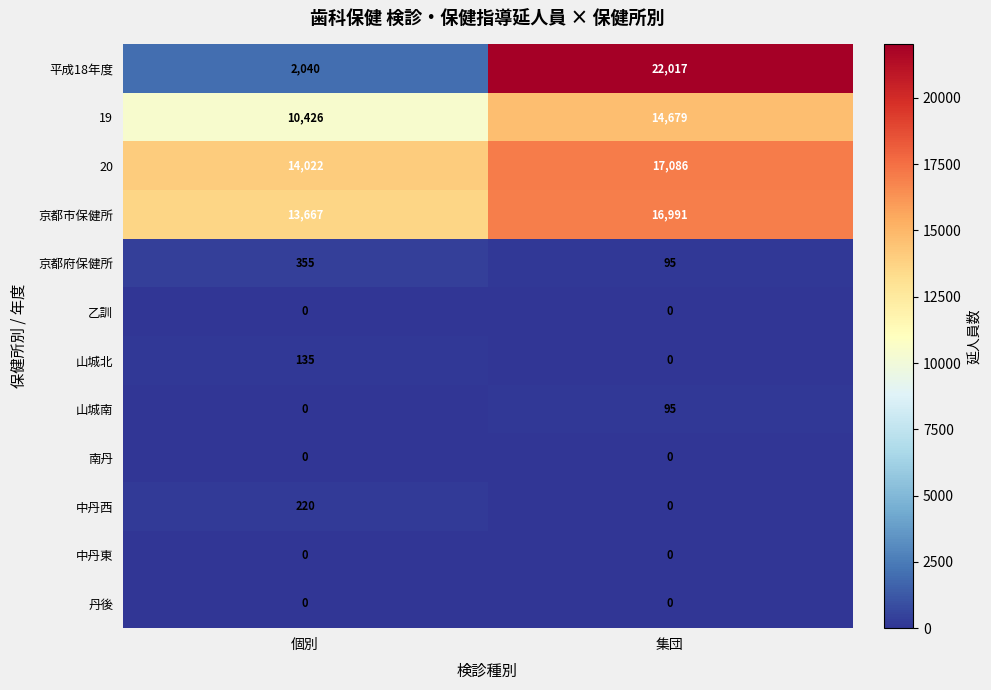

Which category has the highest value in the 京都市保健所 series?

集団